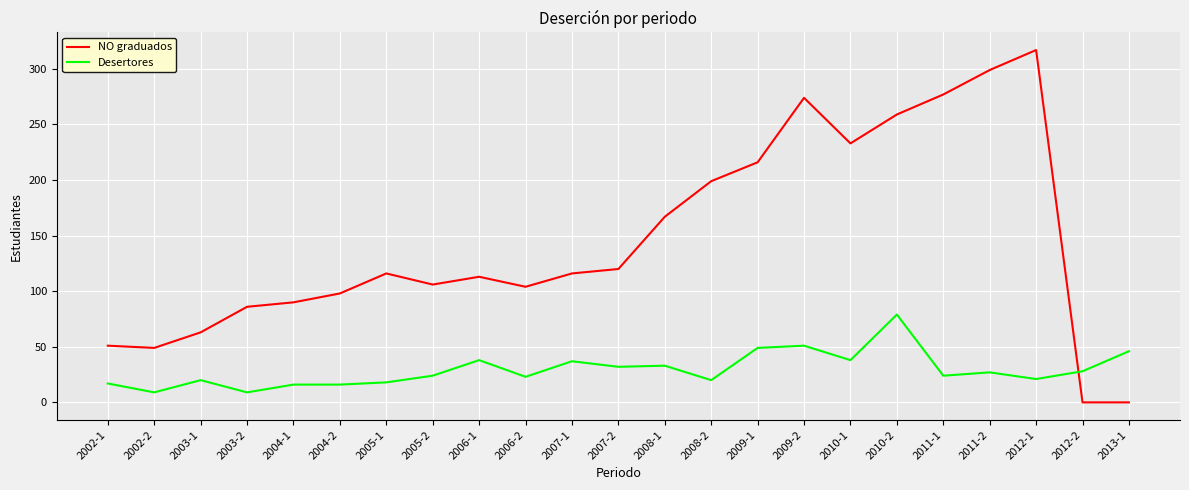

How many lines are shown in the chart?

2